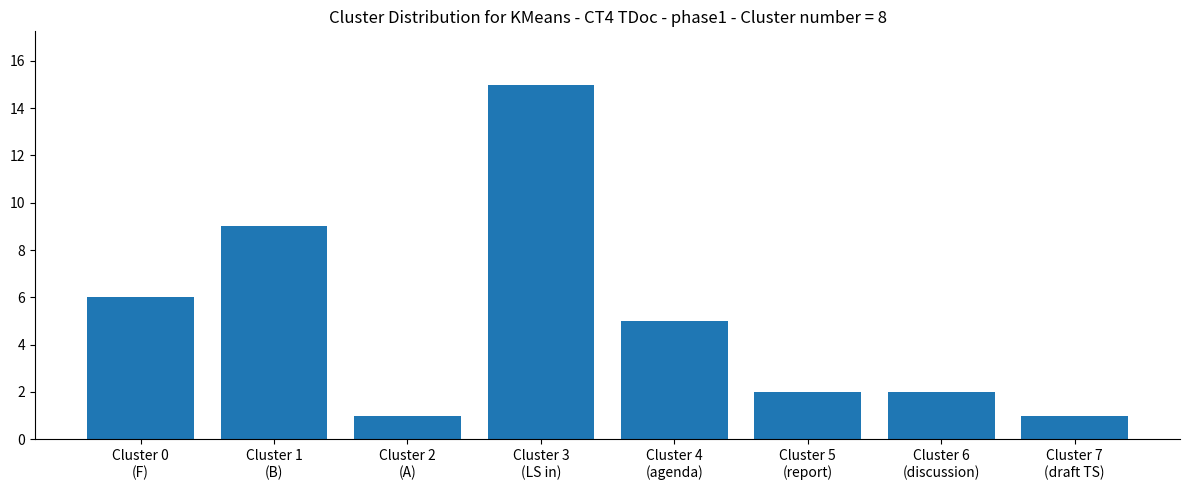

What is the value of the 2nd bar from the left?

9